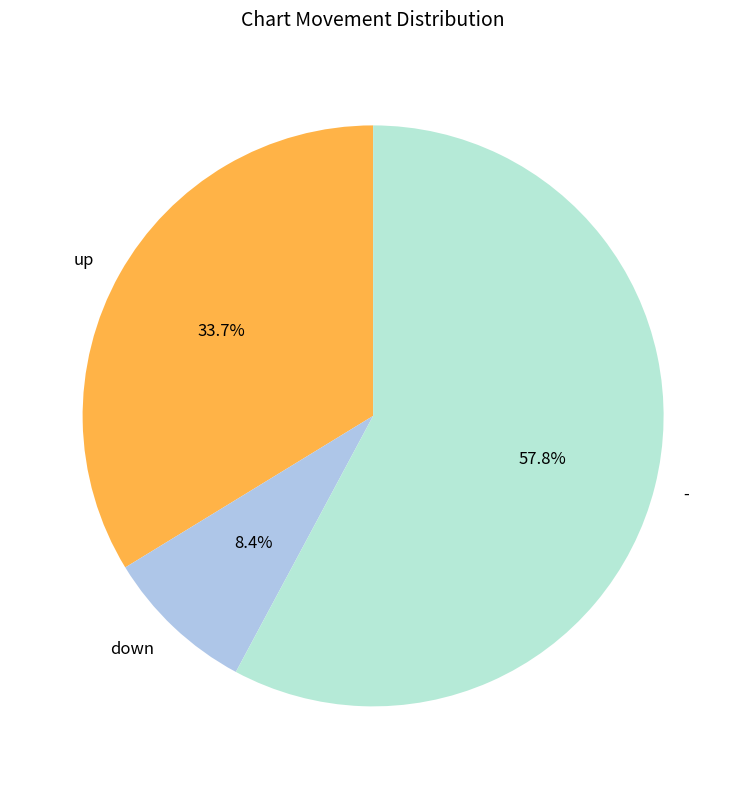

To the nearest percent, what is the difference between the up and down slice percentages?

25%